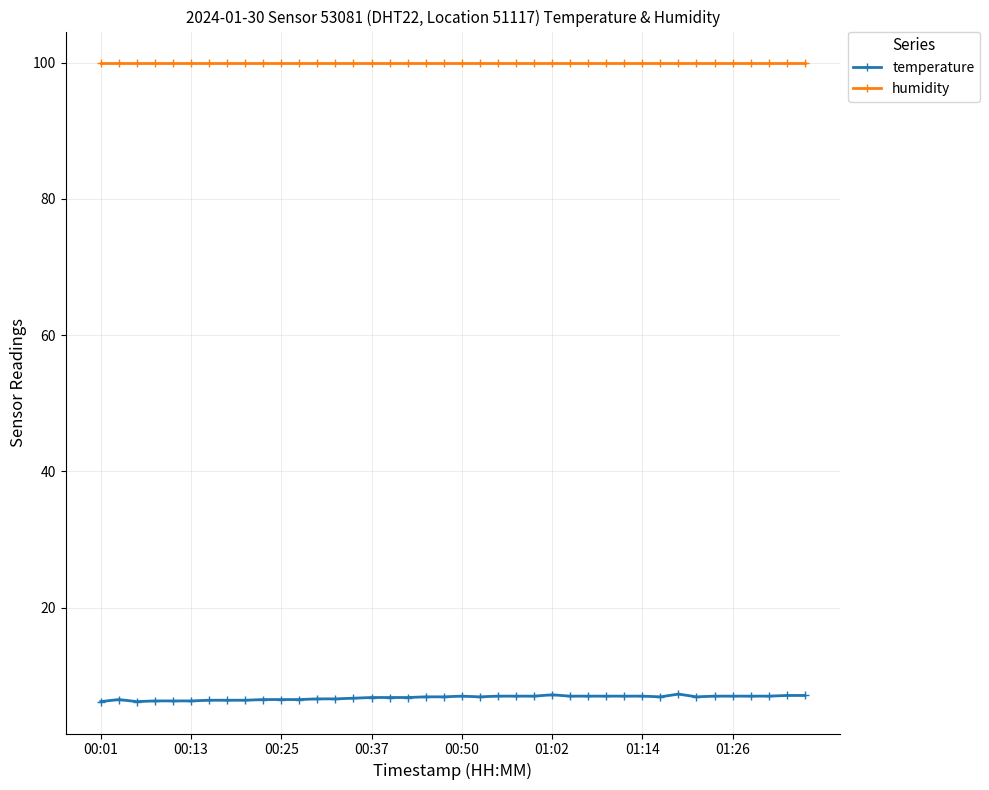

What is the value of the temperature point at the 33rd from the left?

7.3